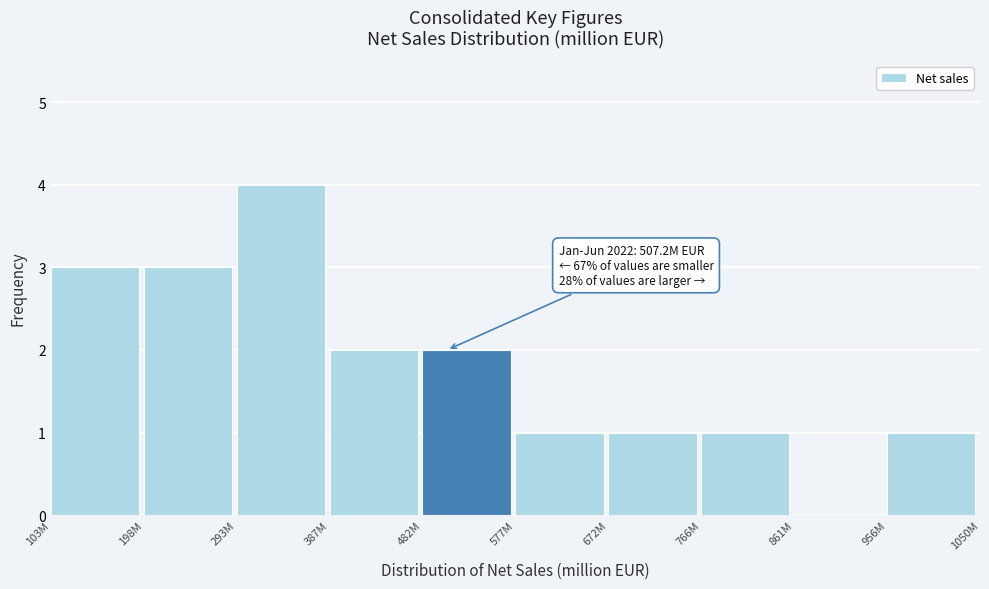

Reading right to left, what are all the values shown in this chart?

956M=1	861M=0	766M=1	672M=1	577M=1	482M=2	387M=2	293M=4	198M=3	103M=3